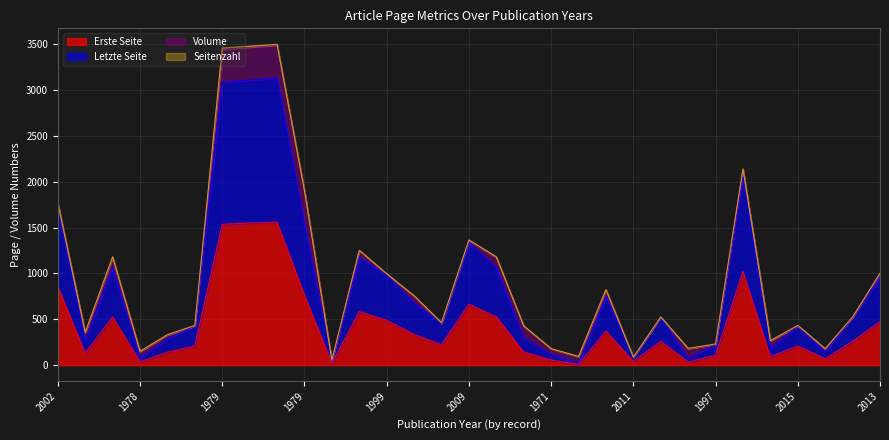

Which category has the highest value in the Letzte Seite series?

1979